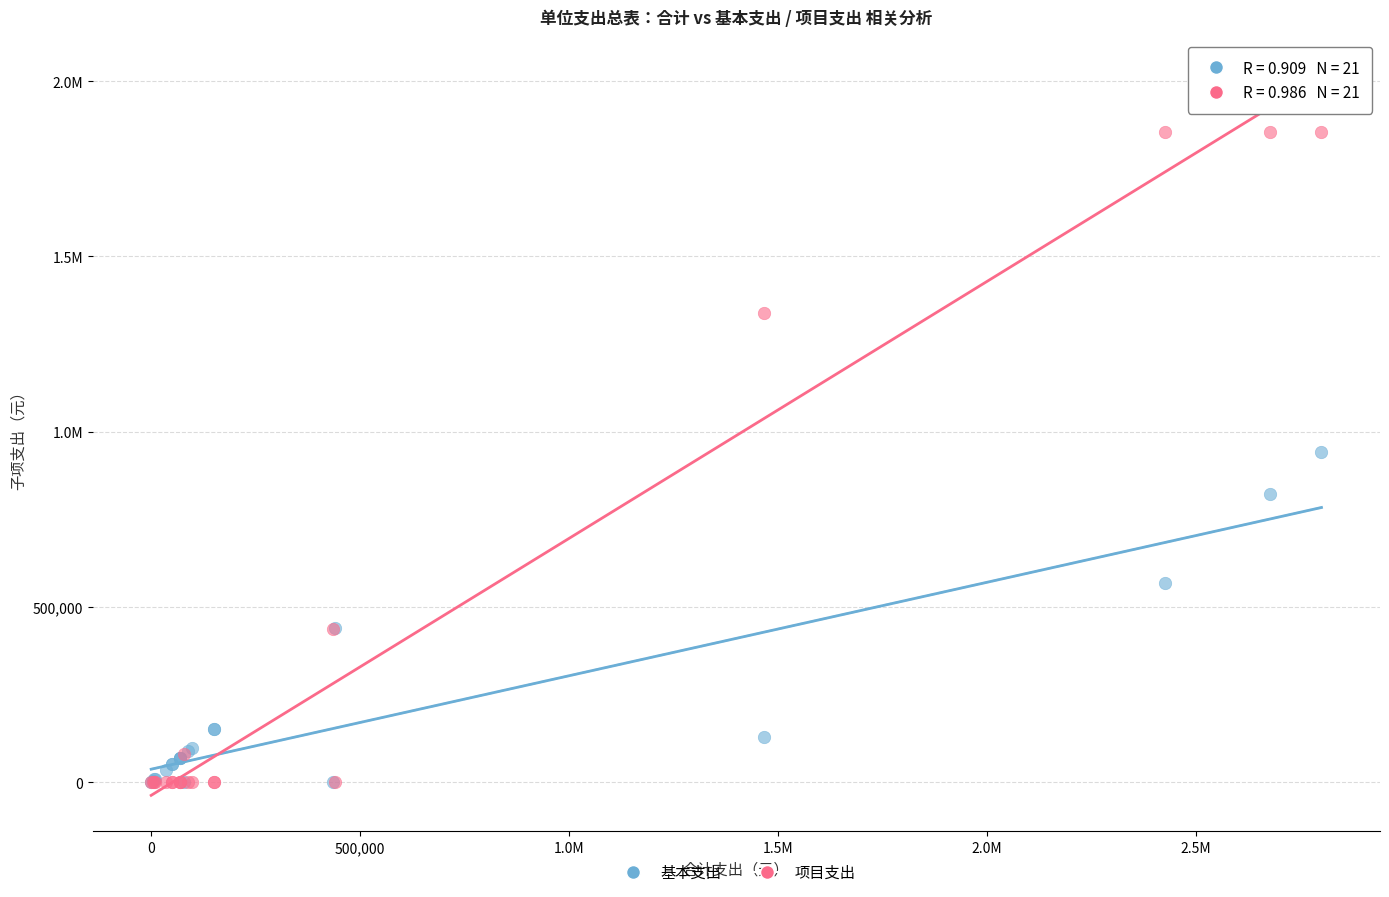

What are all the series names shown in the legend?

基本支出, 项目支出